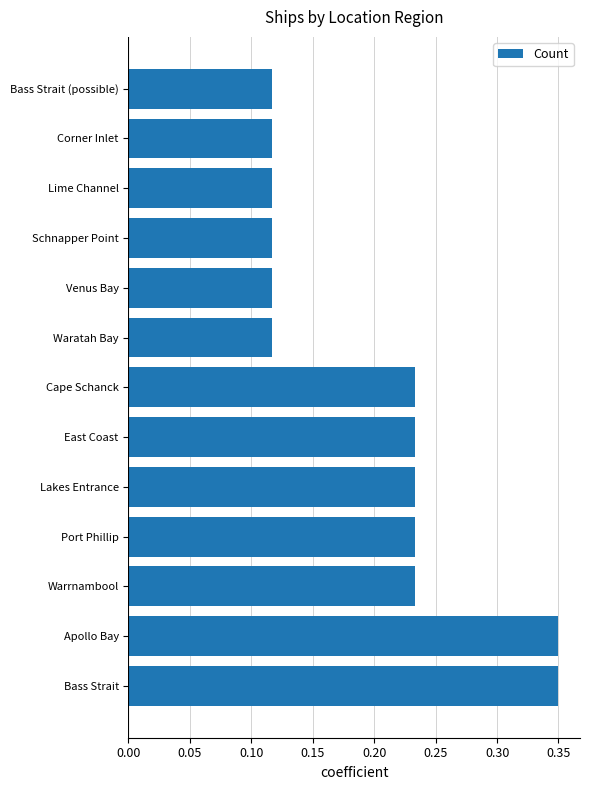

Between Bass Strait and Lime Channel, which is larger?

Bass Strait